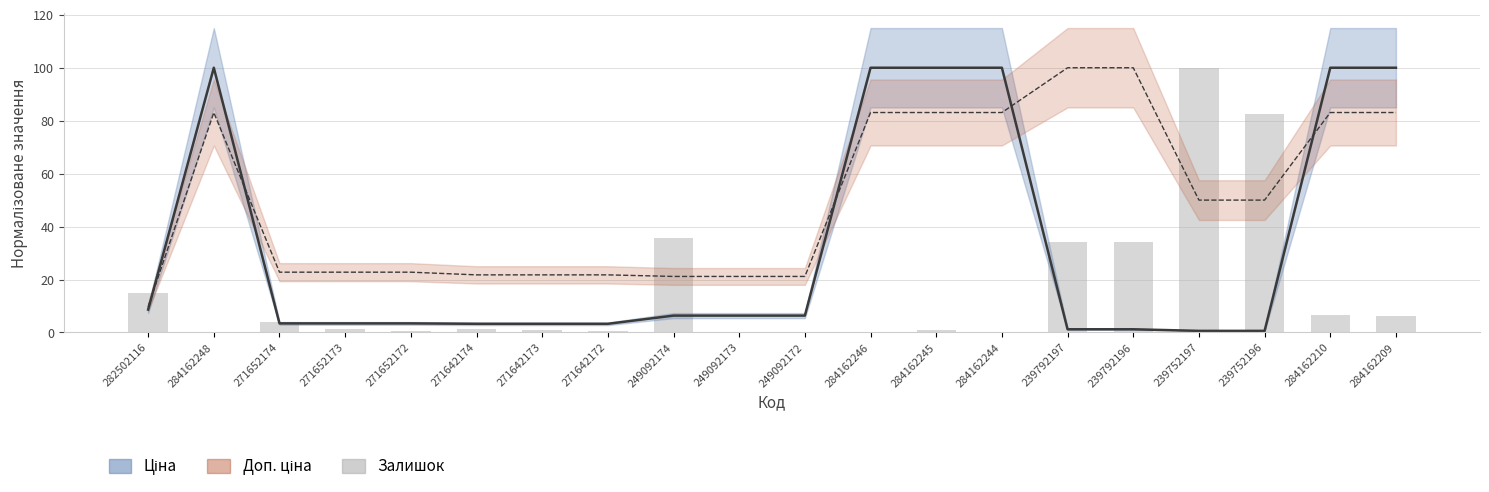

What is the maximum value shown in the chart?

100.0